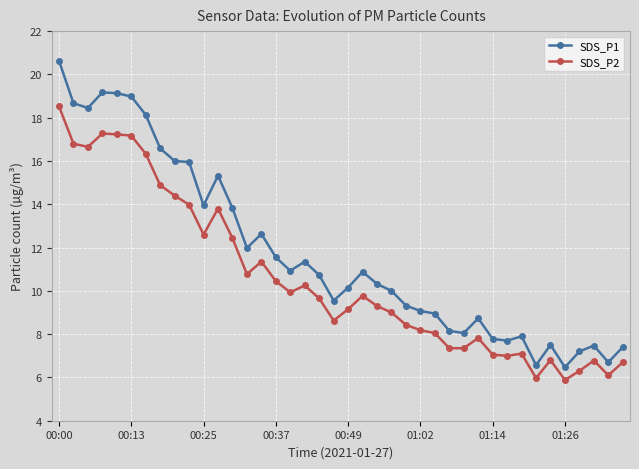

True or false: SDS_P1 and SDS_P2 cross at least once.

False